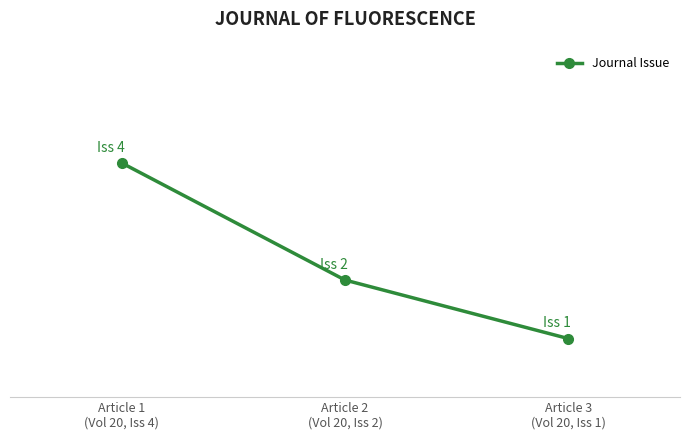

At which label does the data first exceed 2?

Article 1
(Vol 20, Iss 4)